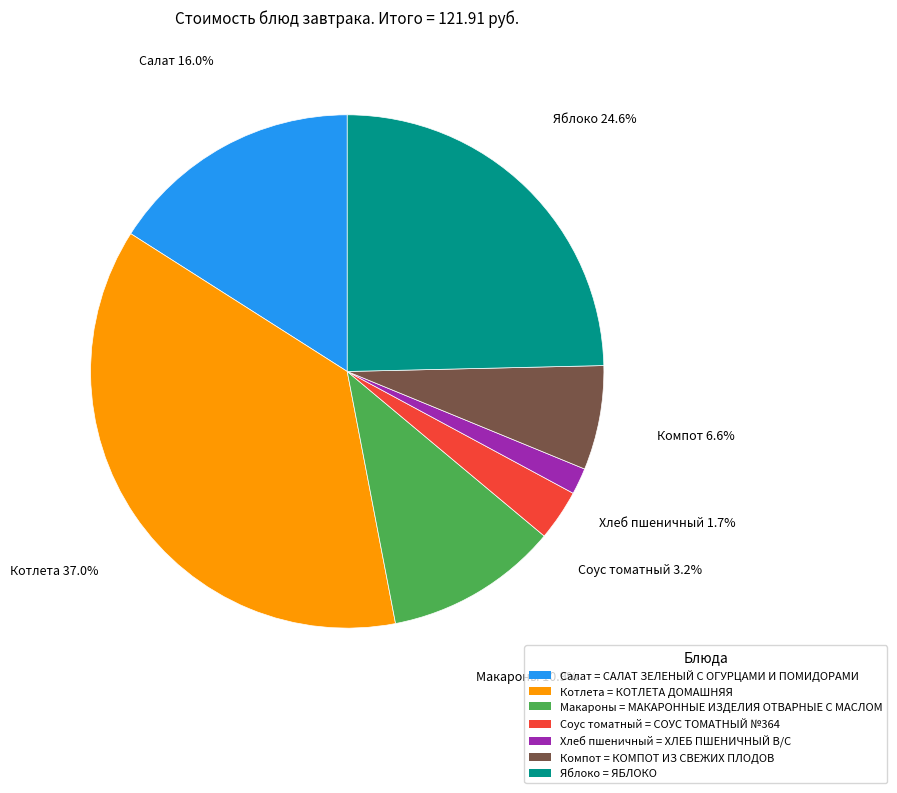

Approximately how many times larger is the value at Хлеб пшеничный = ХЛЕБ ПШЕНИЧНЫЙ В/С compared to Соус томатный = СОУС ТОМАТНЫЙ №364?

0.5